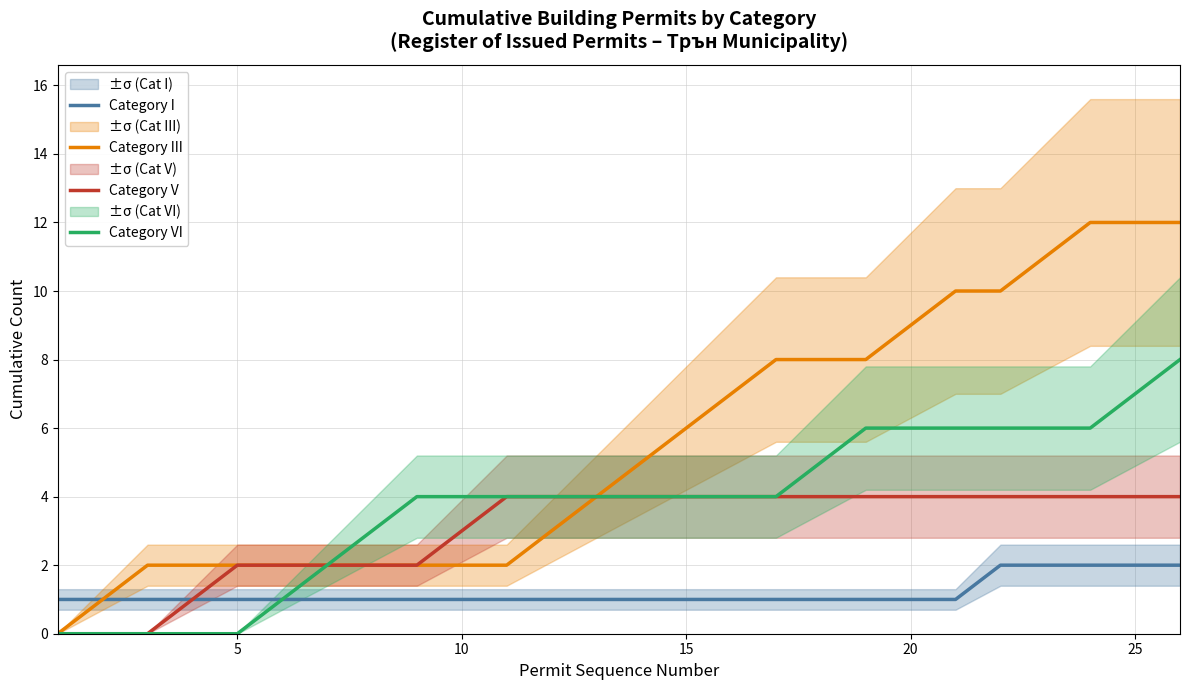

Reading left to right, what are all the values shown in this chart?

Category I: 1	1	1	1	1	1	1	1	1	1	1	1	1	1	1	1	1	1	1	1	1	2	2	2	2	2
Category III: 0	1	2	2	2	2	2	2	2	2	2	3	4	5	6	7	8	8	8	9	10	10	11	12	12	12
Category V: 0	0	0	1	2	2	2	2	2	3	4	4	4	4	4	4	4	4	4	4	4	4	4	4	4	4
Category VI: 0	0	0	0	0	1	2	3	4	4	4	4	4	4	4	4	4	5	6	6	6	6	6	6	7	8